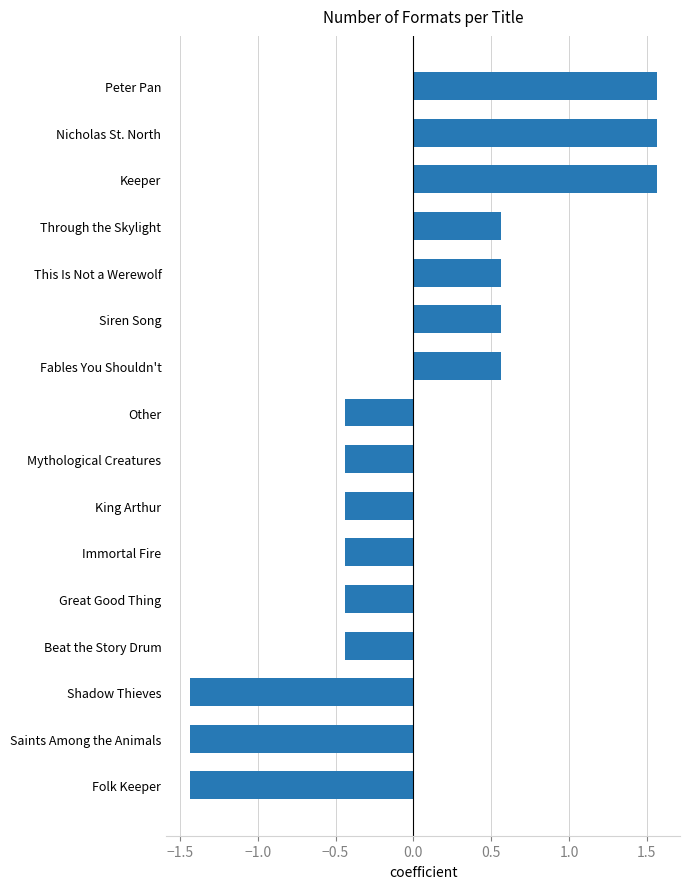

What is the difference between the maximum and minimum values?

3.0